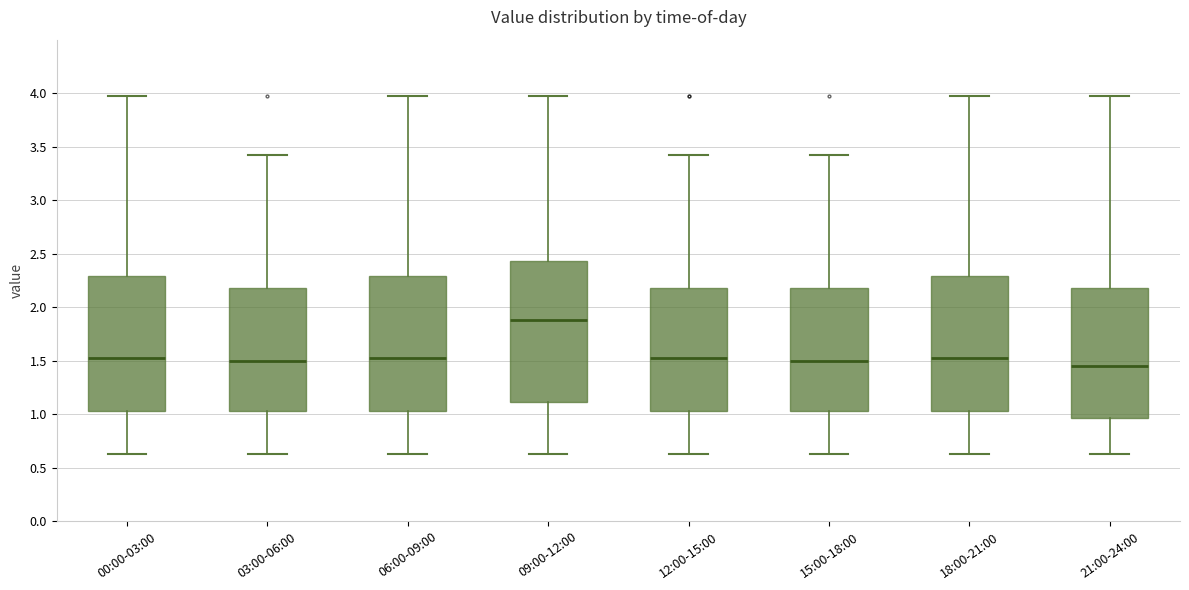

Comparing the boxes themselves (not the whiskers), which one is the tallest?

09:00-12:00